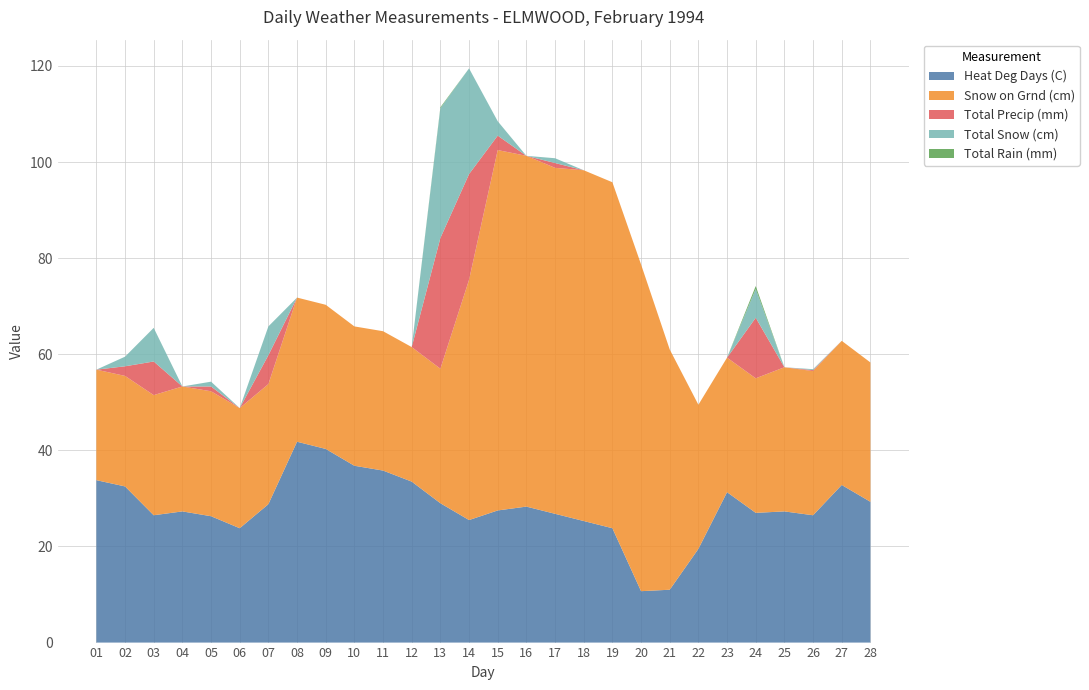

Reading left to right, what are all the values shown in this chart?

Heat Deg Days (C): 33.8	32.5	26.5	27.3	26.3	23.8	28.8	41.8	40.3	36.8	35.8	33.5	29.0	25.5	27.5	28.3	26.8	25.3	23.8	10.7	11.0	19.5	31.3	27.0	27.3	26.5	32.8	29.3
Snow on Grnd (cm): 23.0	23.0	25.0	26.0	26.0	25.0	25.0	30.0	30.0	29.0	29.0	28.0	28.0	50.0	75.0	73.0	72.0	73.0	72.0	68.0	50.0	30.0	28.0	28.0	30.0	30.0	30.0	29.0
Total Precip (mm): 0.0	2.0	7.0	0.0	1.0	0.0	6.0	0.0	0.0	0.0	0.0	0.0	27.2	22.0	3.0	0.0	1.0	0.0	0.0	0.0	0.0	0.0	0.0	12.6	0.0	0.2	0.0	0.0
Total Snow (cm): 0.0	2.0	7.0	0.0	1.0	0.0	6.0	0.0	0.0	0.0	0.0	0.0	27.0	22.0	3.0	0.0	1.0	0.0	0.0	0.0	0.0	0.0	0.0	6.0	0.0	0.2	0.0	0.0
Total Rain (mm): 0.0	0.0	0.0	0.0	0.0	0.0	0.0	0.0	0.0	0.0	0.0	0.0	0.2	0.0	0.0	0.0	0.0	0.0	0.0	0.0	0.0	0.0	0.0	0.6	0.0	0.0	0.0	0.0